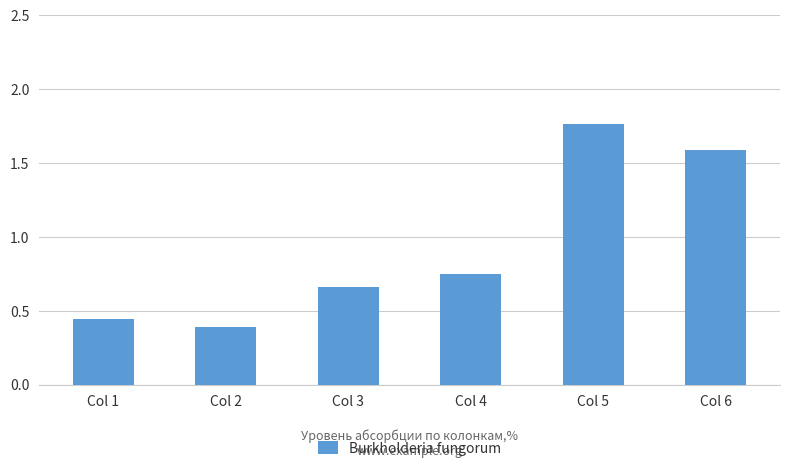

What is the difference between the second highest and second lowest values?

1.1